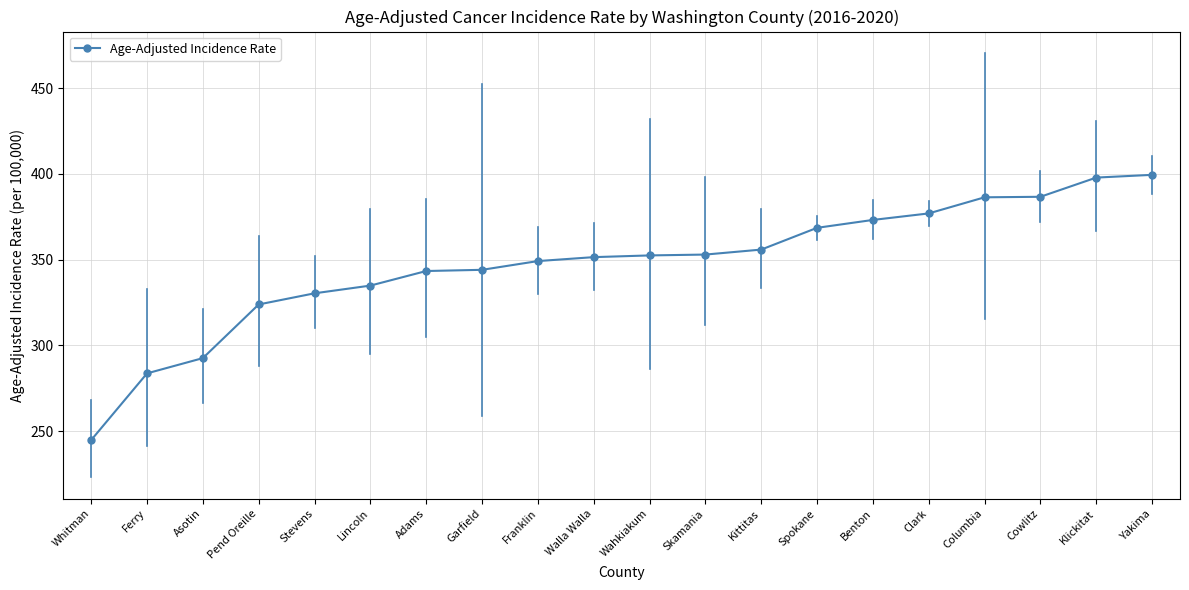

How many lines are shown in the chart?

1